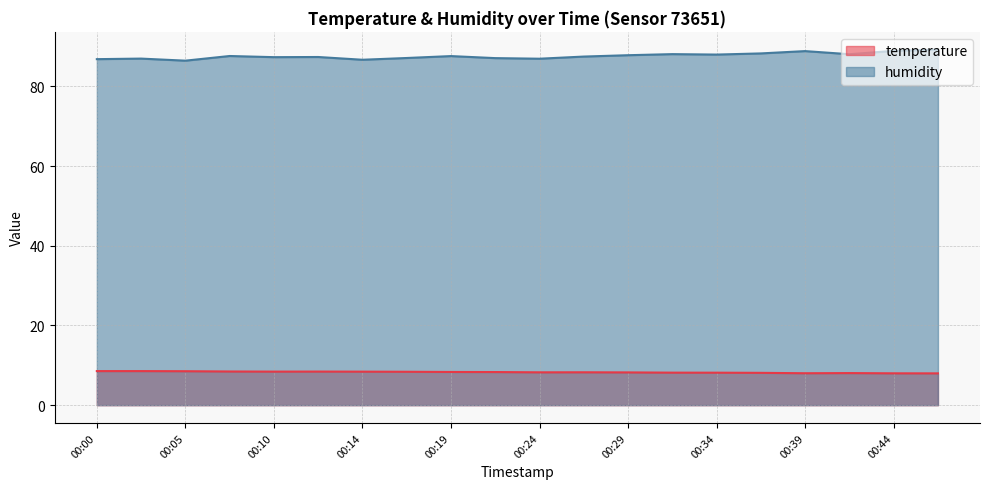

Reading left to right, list all the values displayed in this chart.

temperature: 00:00=8.6	00:02=8.6	00:05=8.5	00:07=8.4	00:10=8.4	00:12=8.4	00:14=8.4	00:17=8.4	00:19=8.3	00:22=8.3	00:24=8.2	00:27=8.2	00:29=8.2	00:31=8.2	00:34=8.2	00:36=8.1	00:39=8.0	00:41=8.1	00:44=8.0	00:46=8.0
humidity: 00:00=86.8	00:02=87.0	00:05=86.4	00:07=87.6	00:10=87.3	00:12=87.4	00:14=86.7	00:17=87.1	00:19=87.6	00:22=87.1	00:24=86.9	00:27=87.5	00:29=87.8	00:31=88.1	00:34=88.0	00:36=88.3	00:39=88.8	00:41=88.1	00:44=88.9	00:46=89.2